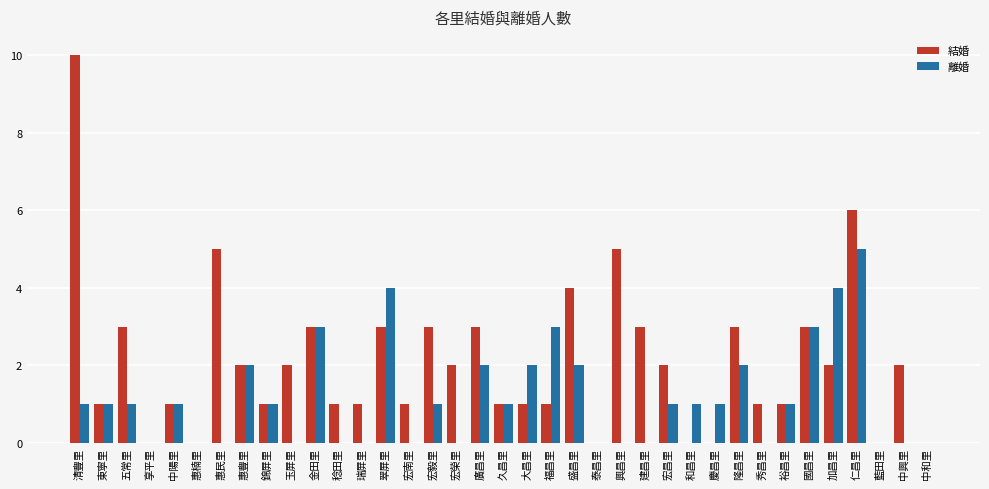

Are the bars grouped side by side (vs. stacked)?

Yes